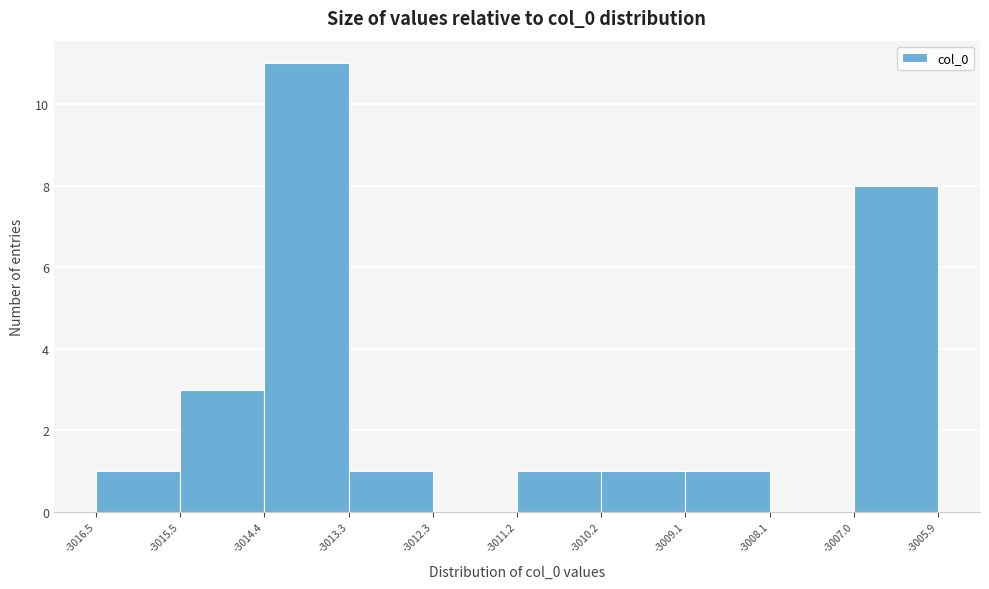

Reading left to right, transcribe this chart: for each bar, give the range it covers on the x-axis and its height. The values are not printed on the chart, so give them approximately, as read against the axis.

-3016.5 to -3015.5: 1
-3015.5 to -3014.4: 3
-3014.4 to -3013.3: 11
-3013.3 to -3012.3: 1
-3012.3 to -3011.2: 0
-3011.2 to -3010.2: 1
-3010.2 to -3009.1: 1
-3009.1 to -3008.1: 1
-3008.1 to -3007.0: 0
-3007.0 to -3005.9: 8